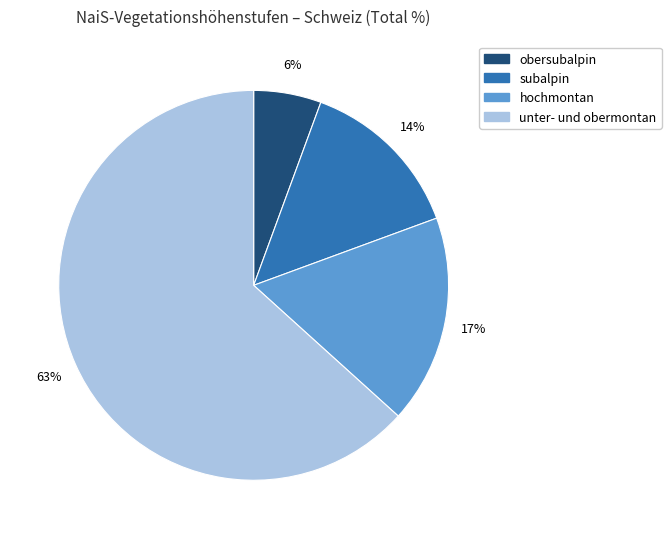

Is there any slice that represents more than half of the pie?

Yes